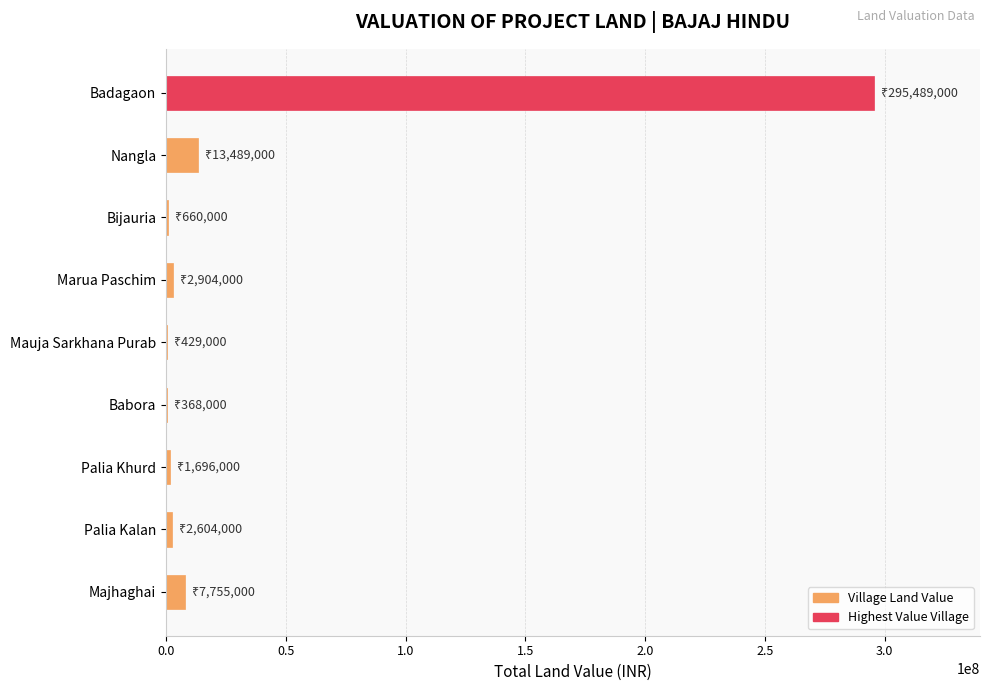

Is it true that the value at Badagaon is 423278892?

False